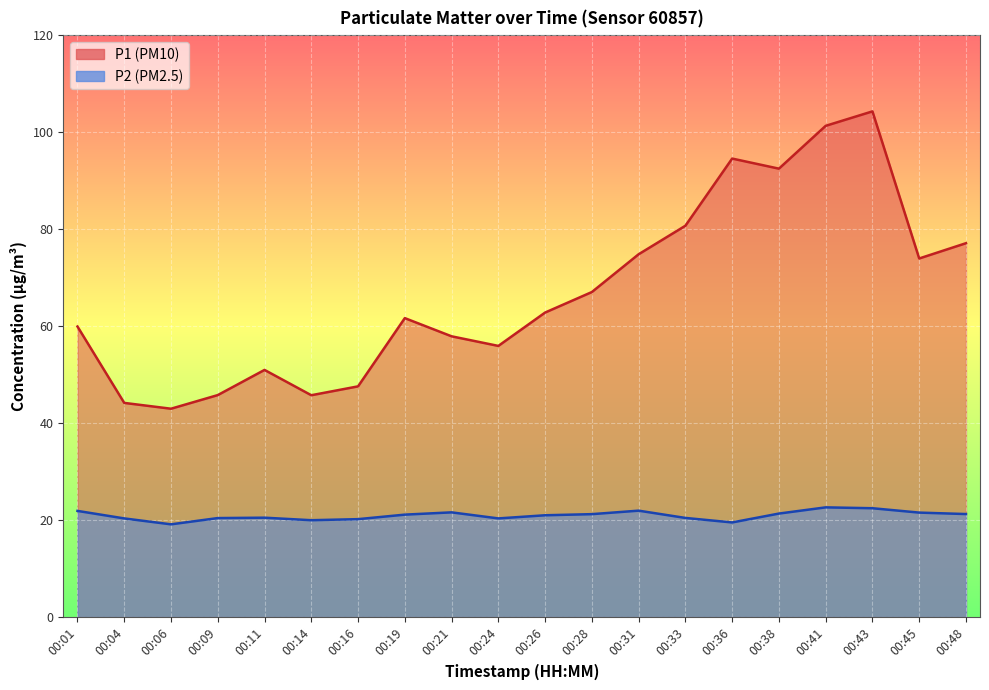

How many lines are shown in the chart?

2